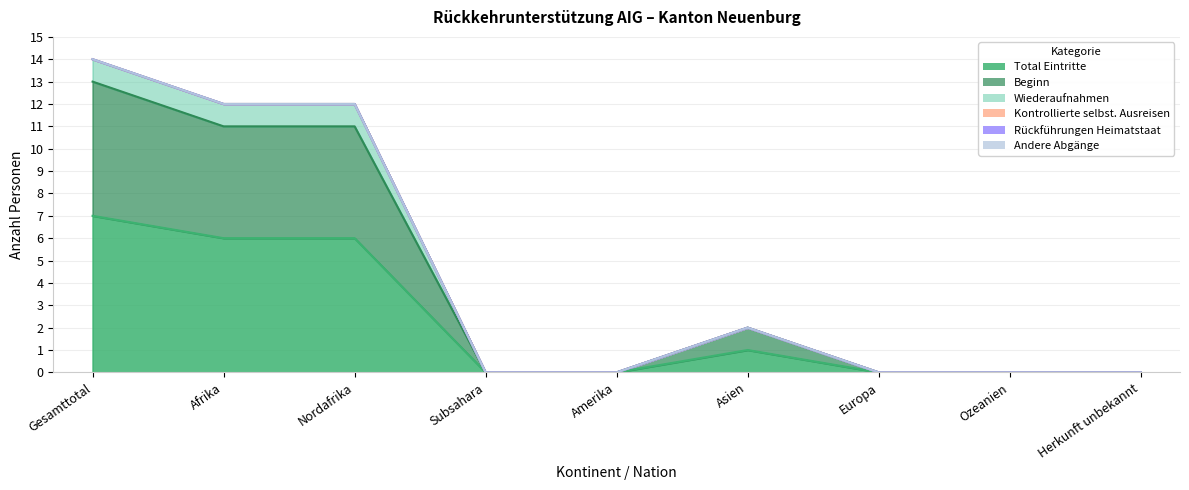

At which category does Wiederaufnahmen reach its first local peak?

Asien